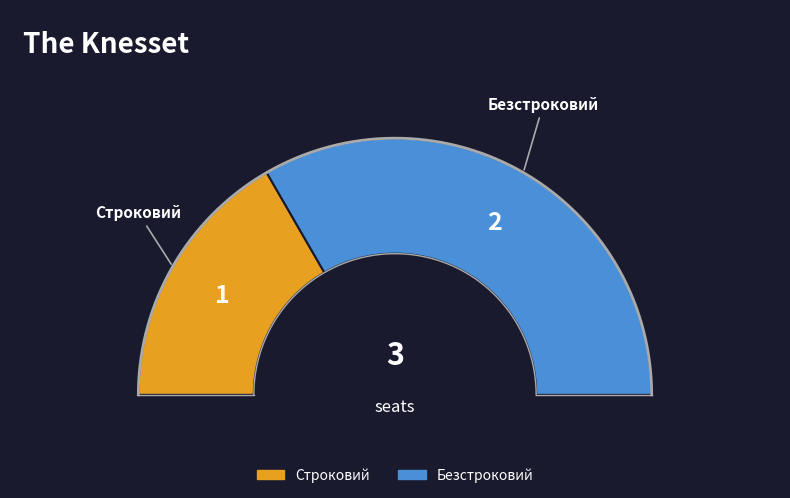

Which category has the smallest portion of the pie?

Строковий